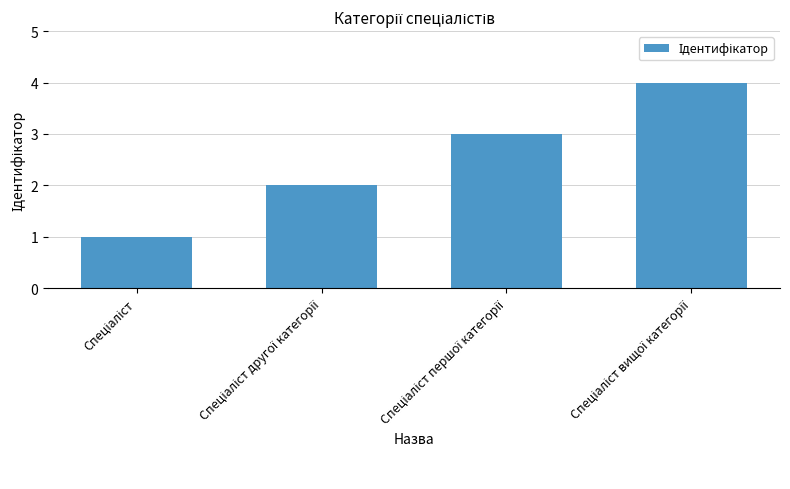

What is the difference between the maximum and minimum values?

3